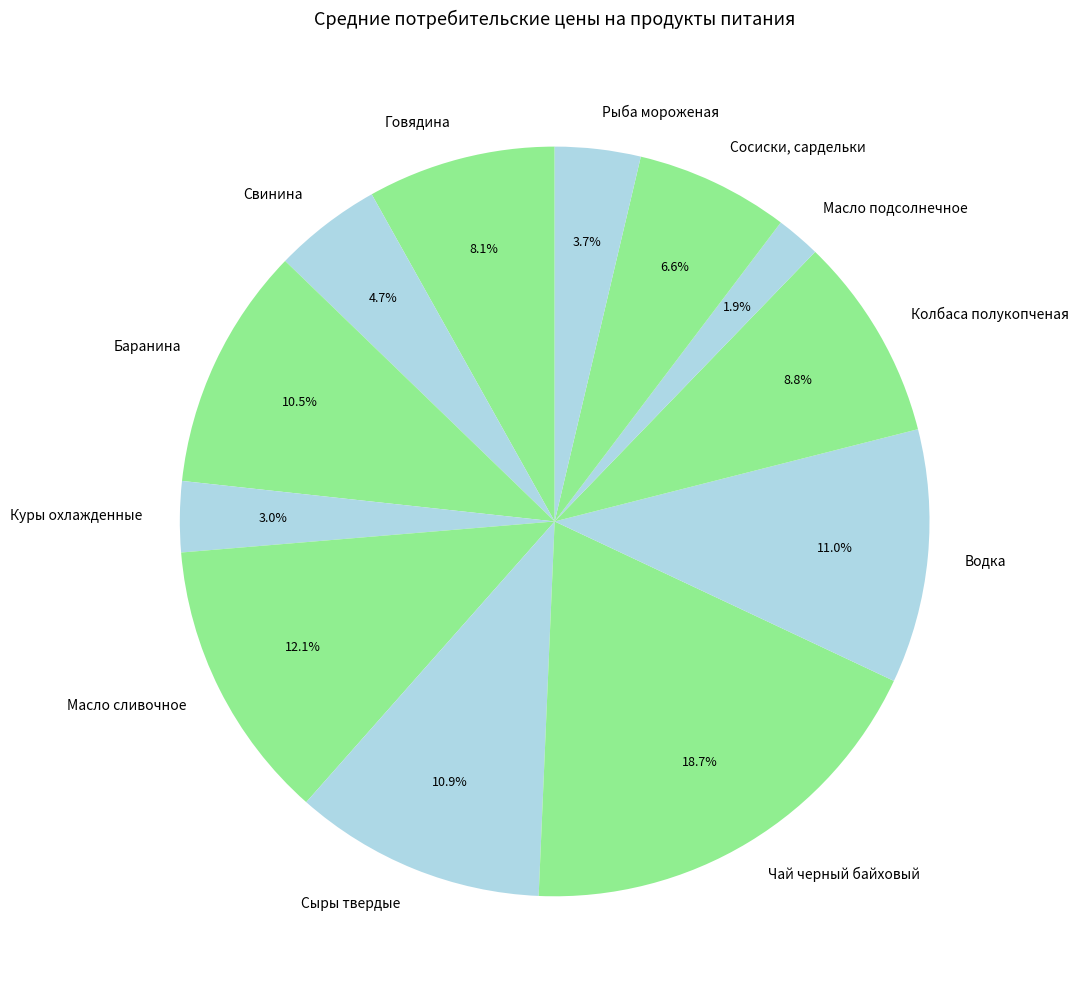

To the nearest percent, what is the difference between the largest and smallest slice percentages?

17%